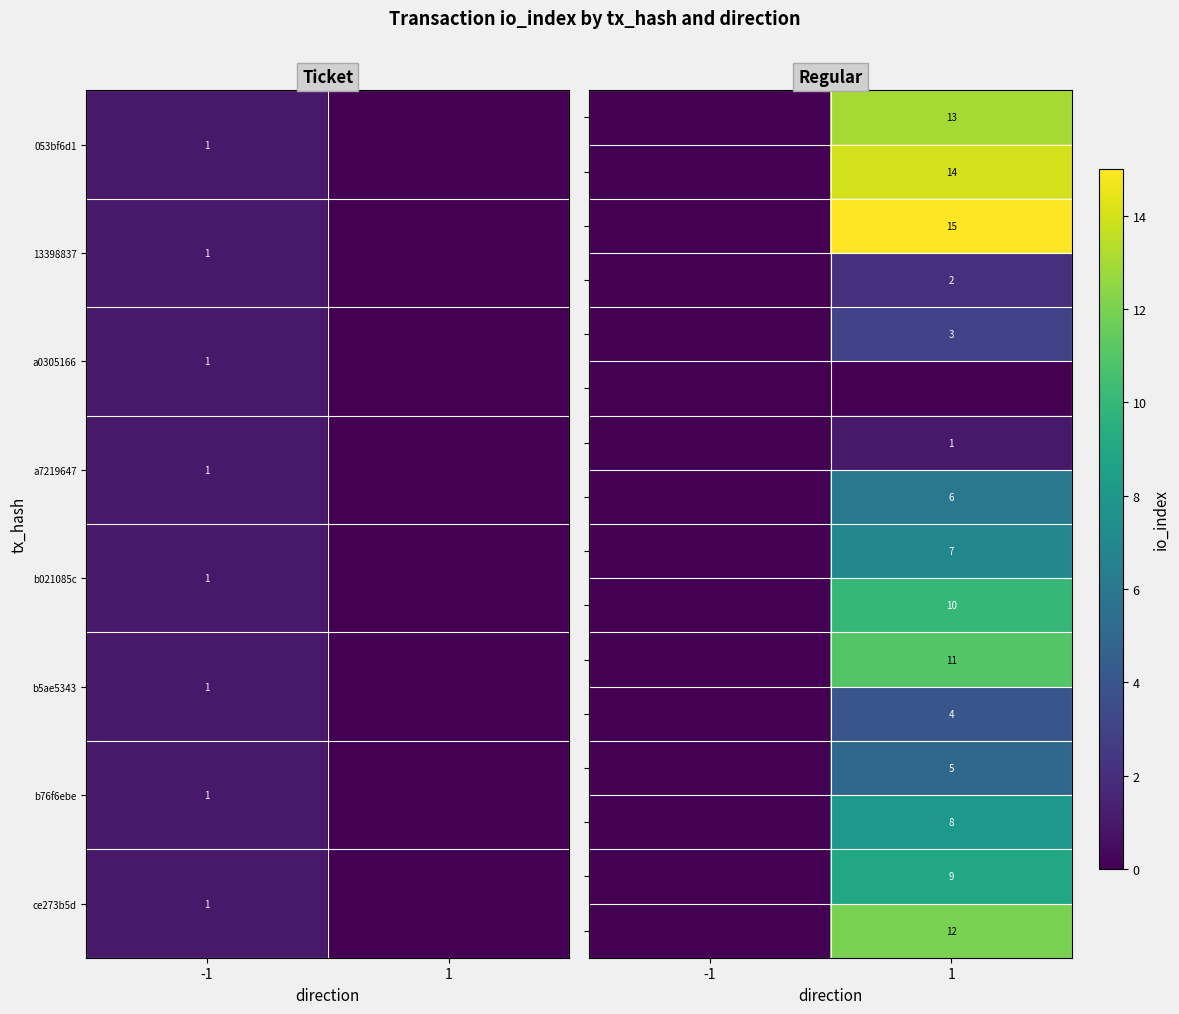

The 13398837 series shows 1 at -1. True or false?

True